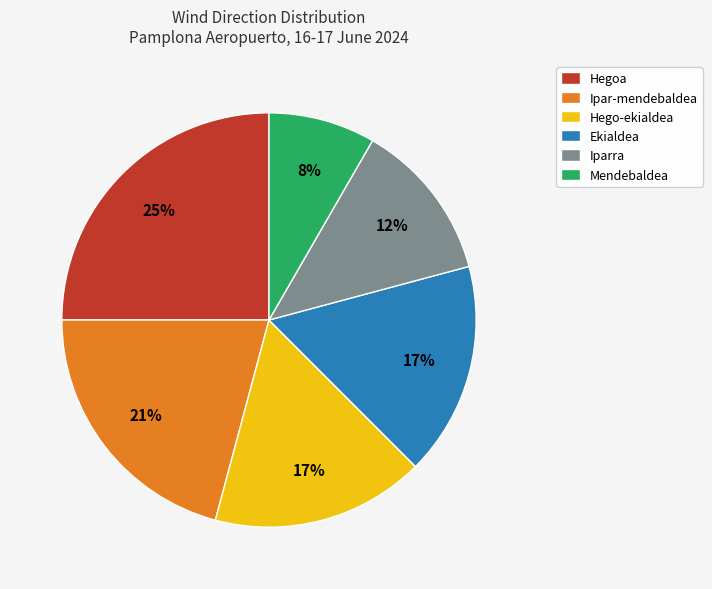

What percentage is the Ipar-mendebaldea slice, to the nearest percent?

21%